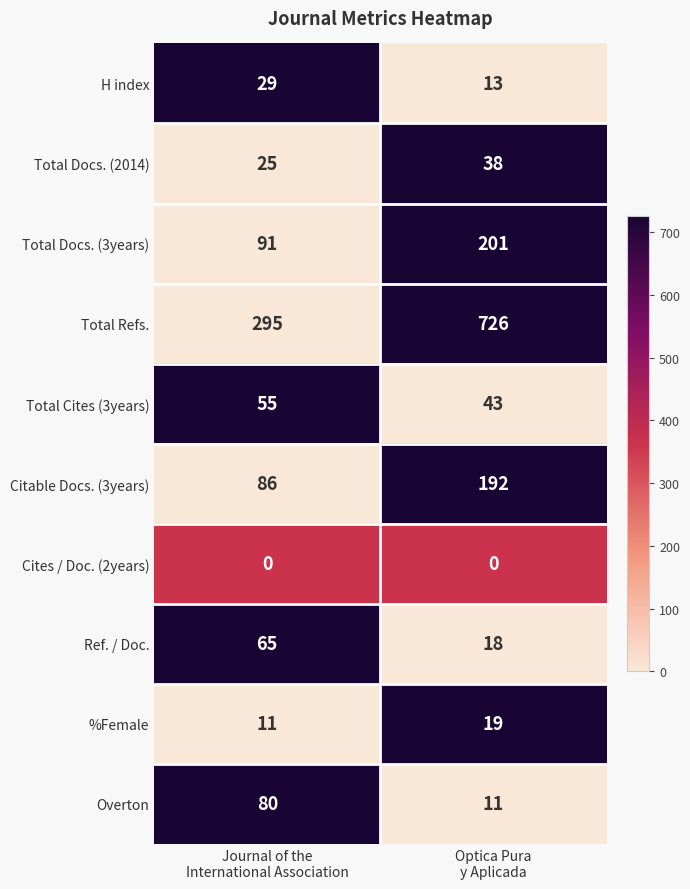

What is the lowest value of the %Female series?

11